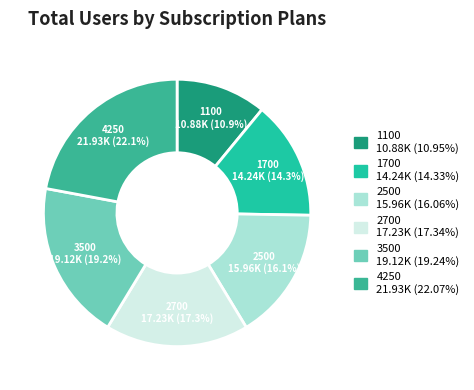

To the nearest percent, what is the difference between the largest and smallest slice percentages?

11%